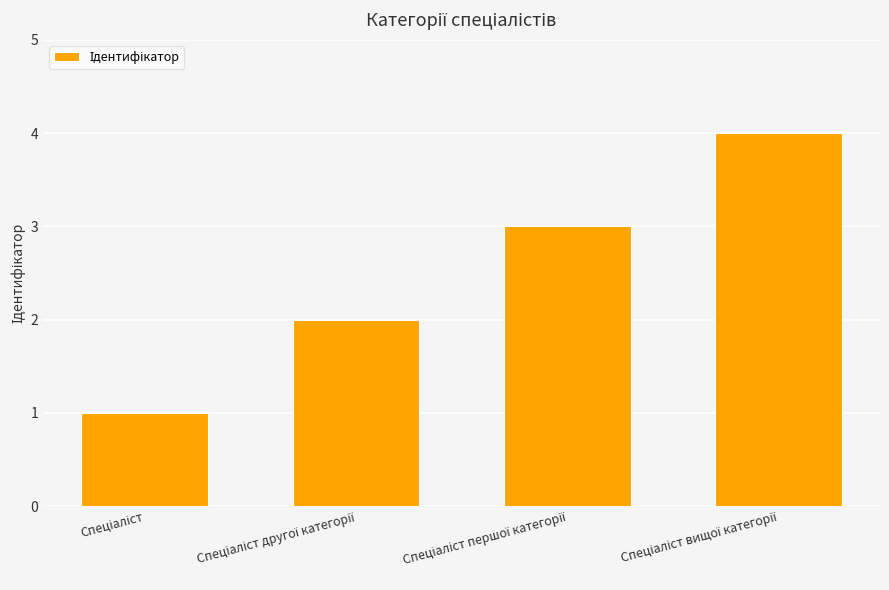

What is the difference between the maximum and minimum values?

3